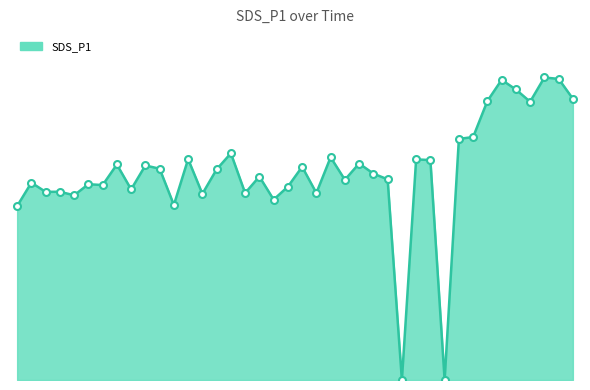

What is the change in value from 18 to 26?

+5.8